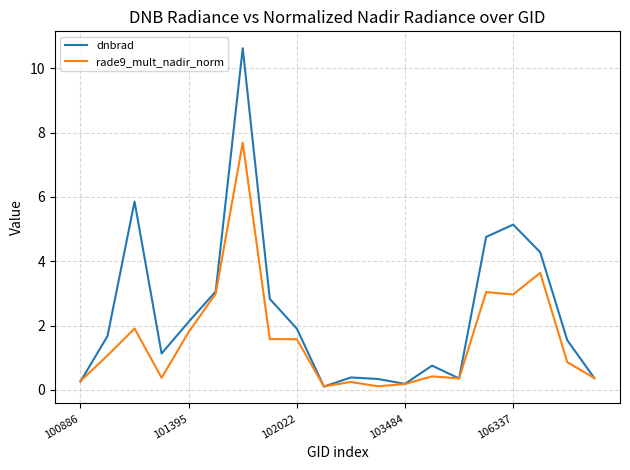

What are all the series names shown in the legend?

dnbrad, rade9_mult_nadir_norm